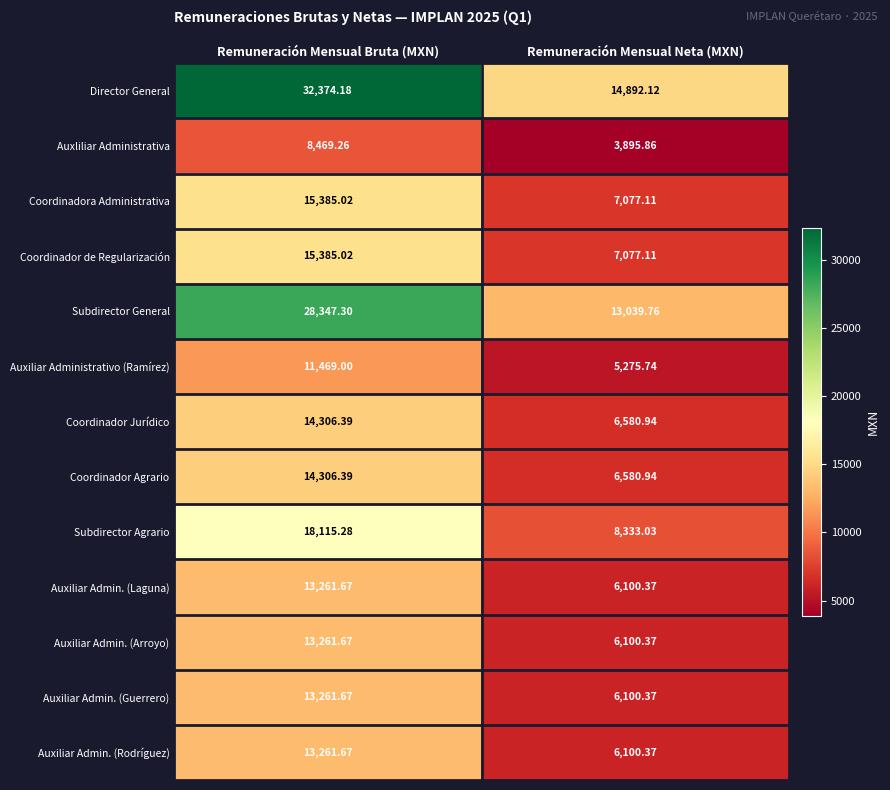

Which series changed the most between Remuneración Mensual Bruta (MXN) and Remuneración Mensual Neta (MXN)?

Director General